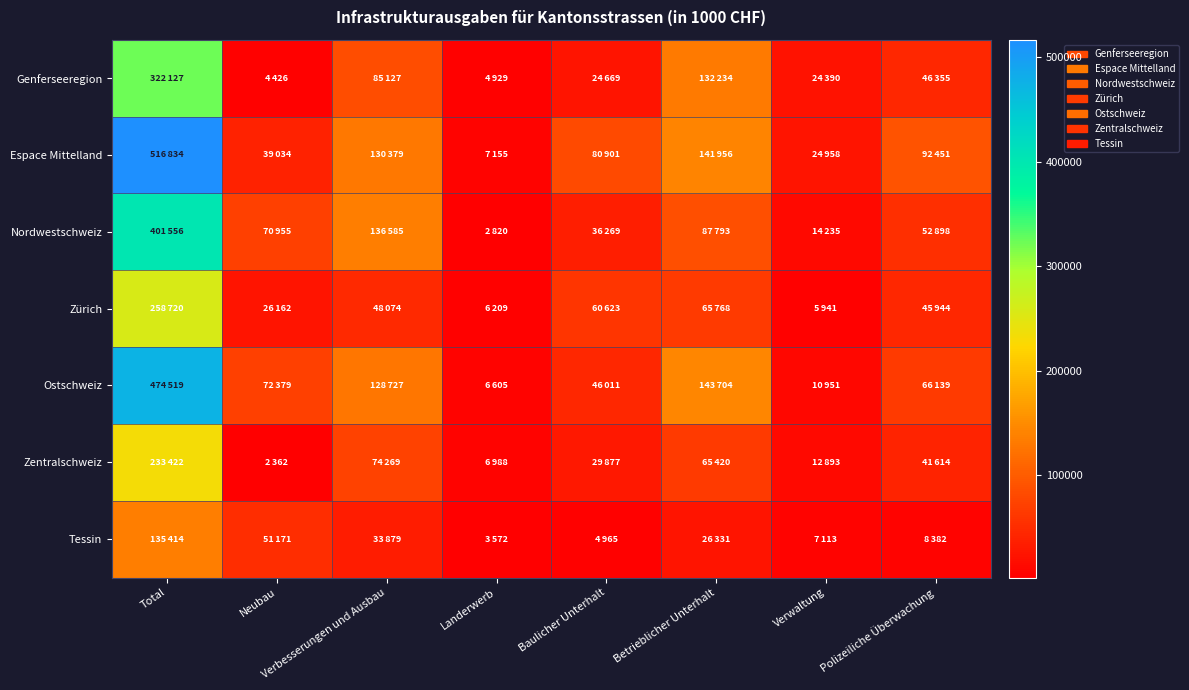

Reading left to right, what are all the values shown in this chart?

Genferseeregion: Total=322127	Neubau=4426	Verbesserungen und Ausbau=85127	Landerwerb=4929	Baulicher Unterhalt=24669	Betrieblicher Unterhalt=132234	Verwaltung=24390	Polizeiliche Überwachung=46355
Espace Mittelland: Total=516834	Neubau=39034	Verbesserungen und Ausbau=130379	Landerwerb=7155	Baulicher Unterhalt=80901	Betrieblicher Unterhalt=141956	Verwaltung=24958	Polizeiliche Überwachung=92451
Nordwestschweiz: Total=401556	Neubau=70955	Verbesserungen und Ausbau=136585	Landerwerb=2820	Baulicher Unterhalt=36269	Betrieblicher Unterhalt=87793	Verwaltung=14235	Polizeiliche Überwachung=52898
Zürich: Total=258720	Neubau=26162	Verbesserungen und Ausbau=48074	Landerwerb=6209	Baulicher Unterhalt=60623	Betrieblicher Unterhalt=65768	Verwaltung=5941	Polizeiliche Überwachung=45944
Ostschweiz: Total=474519	Neubau=72379	Verbesserungen und Ausbau=128727	Landerwerb=6605	Baulicher Unterhalt=46011	Betrieblicher Unterhalt=143704	Verwaltung=10951	Polizeiliche Überwachung=66139
Zentralschweiz: Total=233422	Neubau=2362	Verbesserungen und Ausbau=74269	Landerwerb=6988	Baulicher Unterhalt=29877	Betrieblicher Unterhalt=65420	Verwaltung=12893	Polizeiliche Überwachung=41614
Tessin: Total=135414	Neubau=51171	Verbesserungen und Ausbau=33879	Landerwerb=3572	Baulicher Unterhalt=4965	Betrieblicher Unterhalt=26331	Verwaltung=7113	Polizeiliche Überwachung=8382